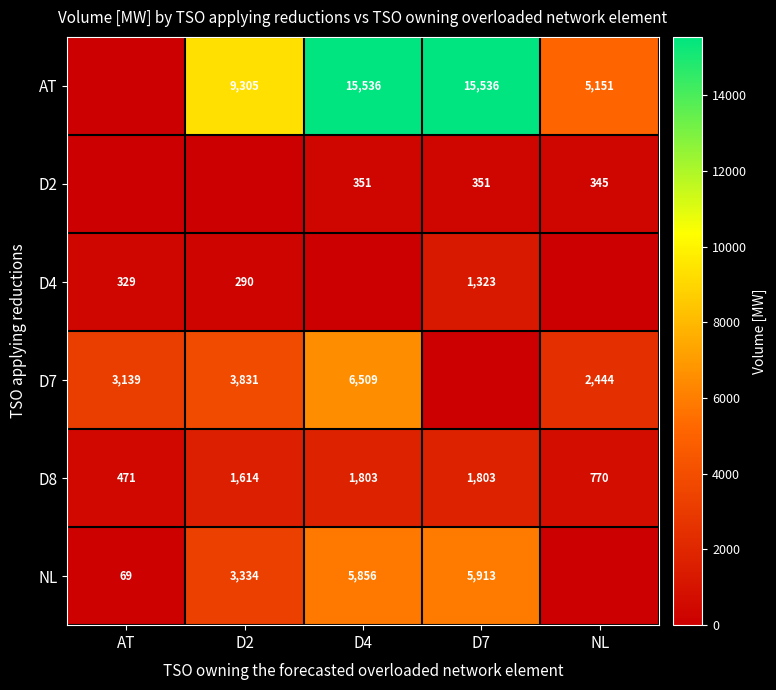

True or false: AT has a value of 15561 at D2.

False